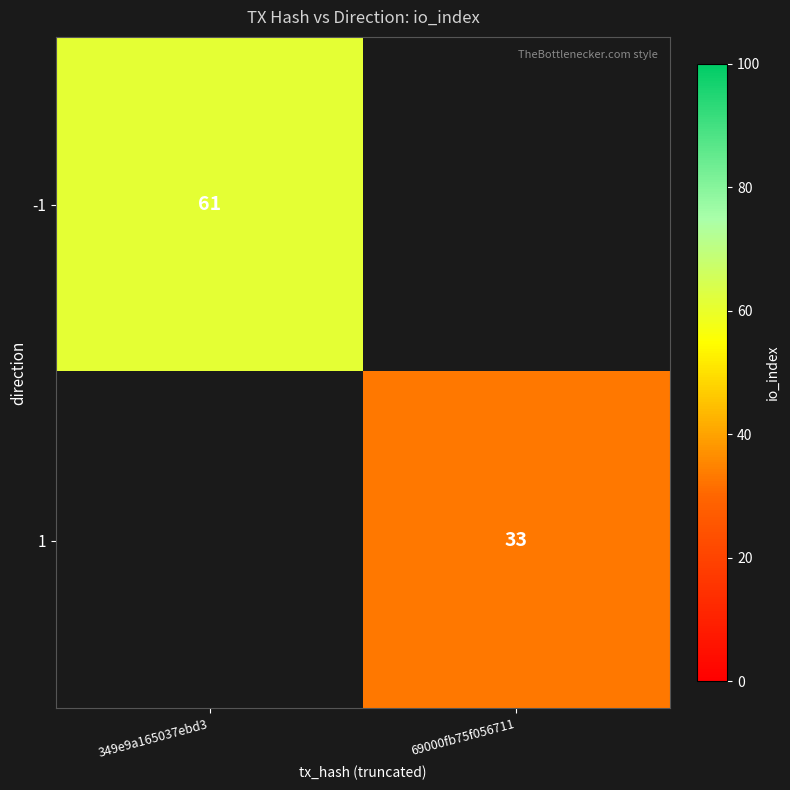

Count the number of categories in the chart.

2